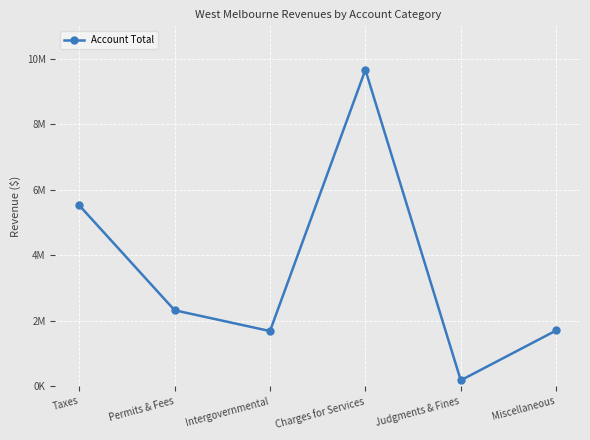

Between Intergovernmental and Taxes, which is larger?

Taxes